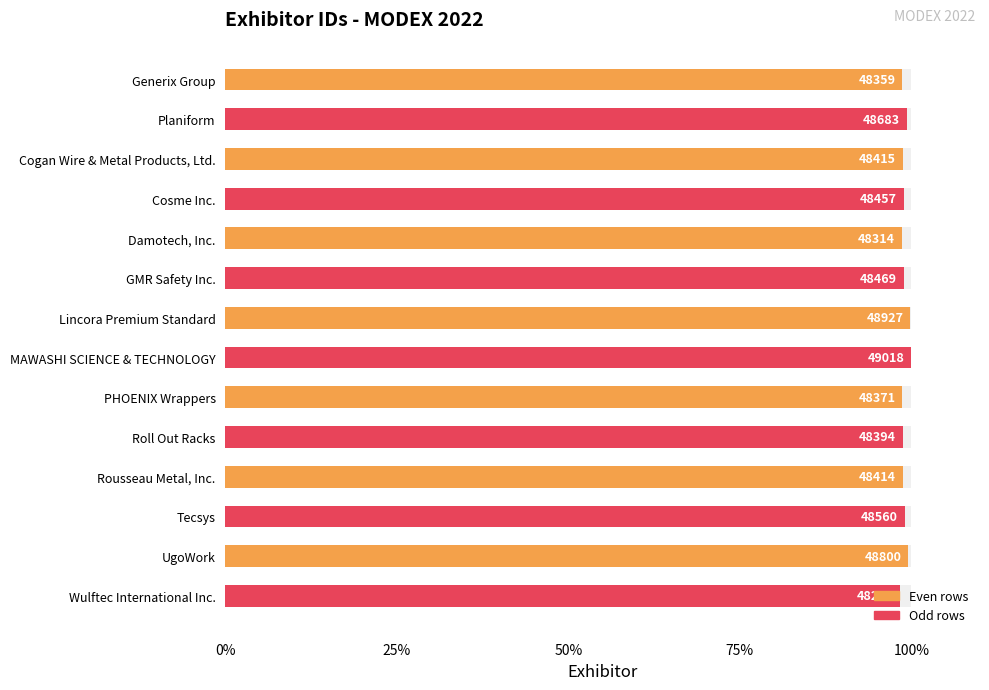

What is the difference between the maximum and minimum values?

1.7